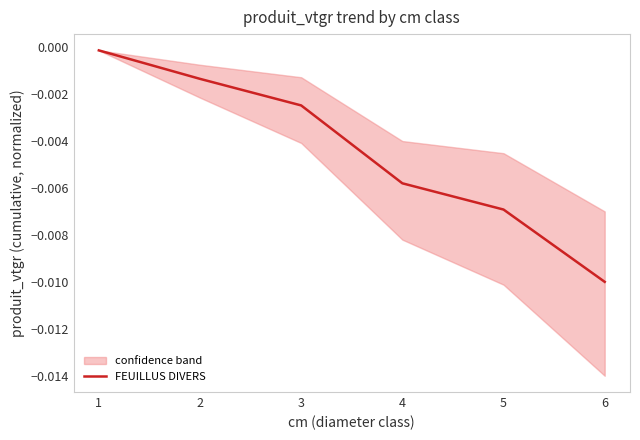

Which label corresponds to the largest value in the chart?

1